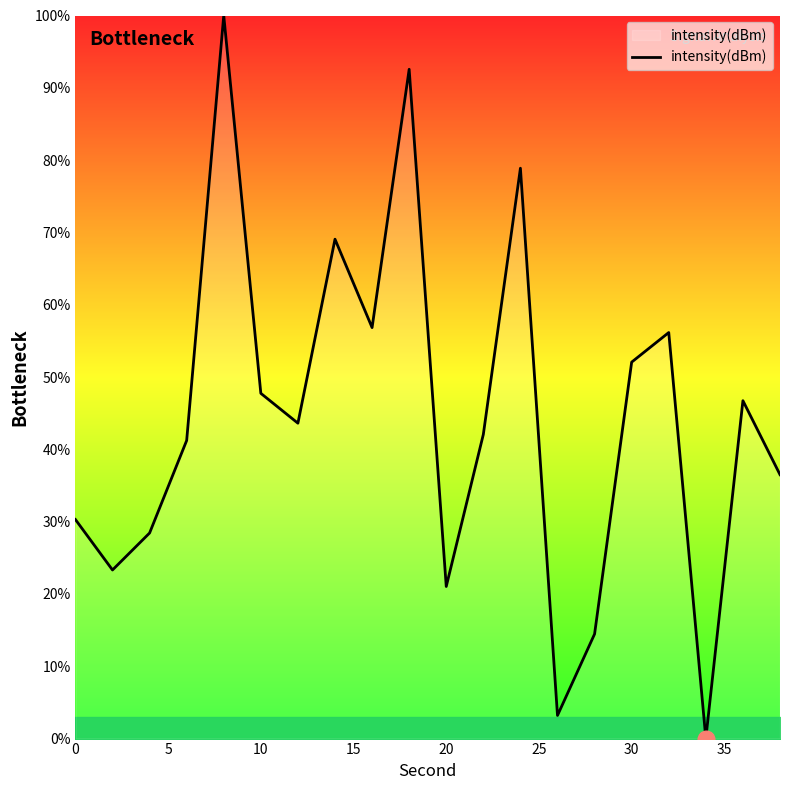

What is the difference between the maximum and second lowest values?

96.8